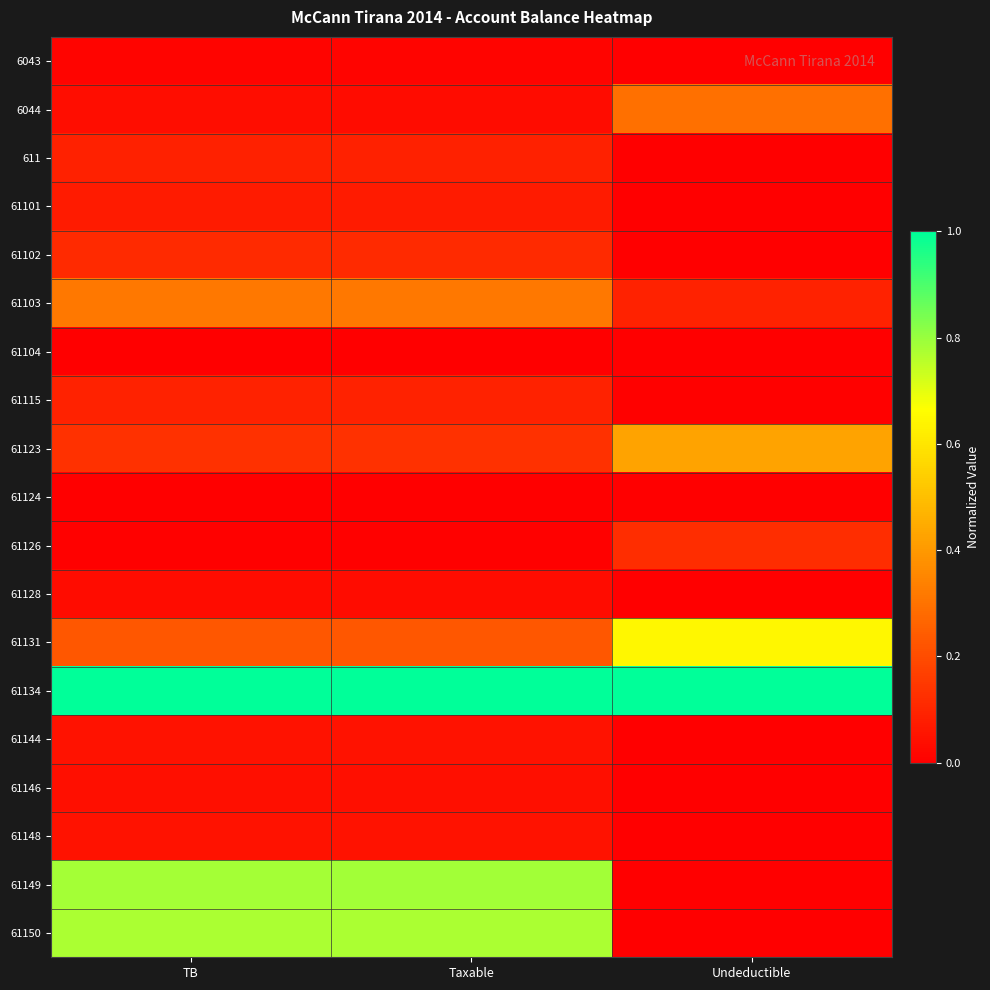

Count the number of categories in the chart.

3